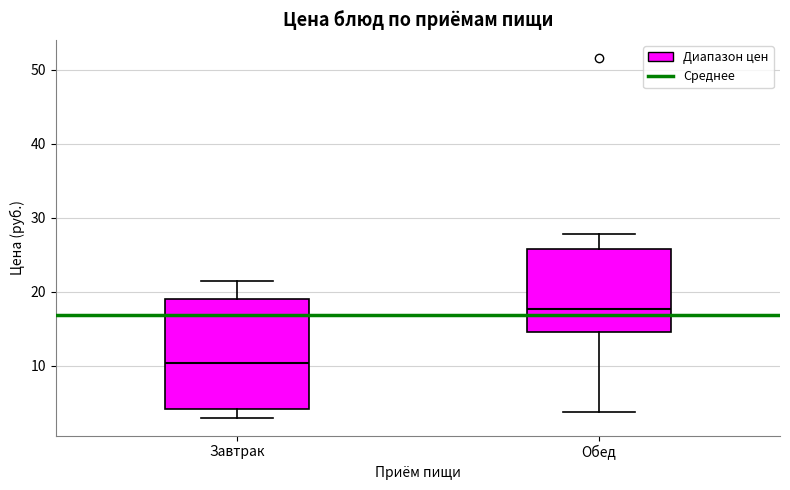

Reading left to right, read every box against the y-axis: the position of its median line, the range the box covers, and the ends of its whiskers. The values are not printed on the chart, so give them approximately, as read against the axis.

Завтрак: median 10, box 4 to 19, whiskers 3 to 21
Обед: median 18, box 15 to 26, whiskers 4 to 28